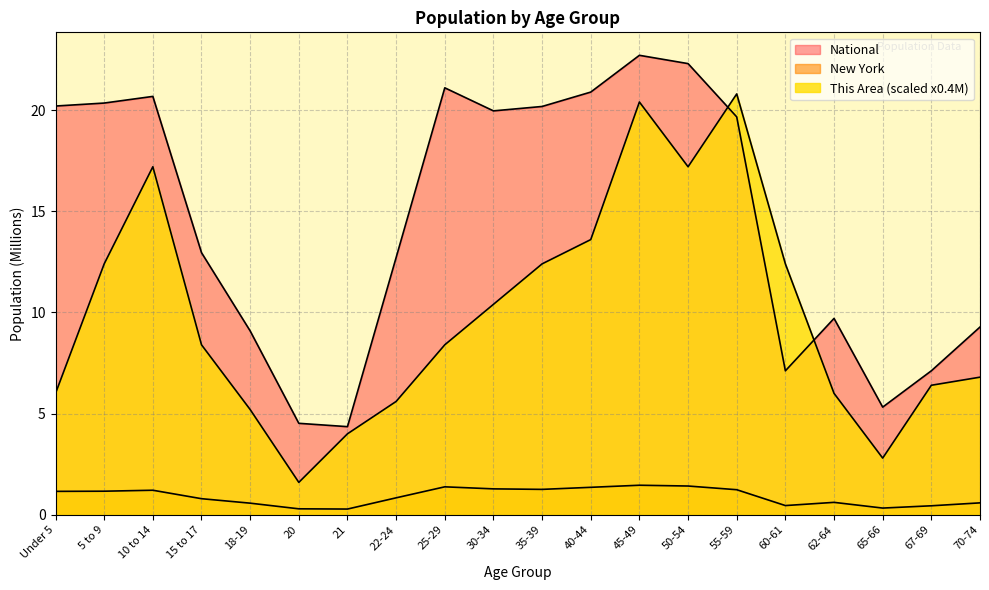

What is the label of the 17th point from the right?

15 to 17